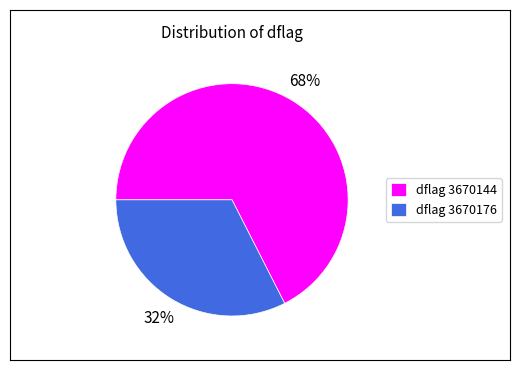

What is the majority slice?

dflag 3670144